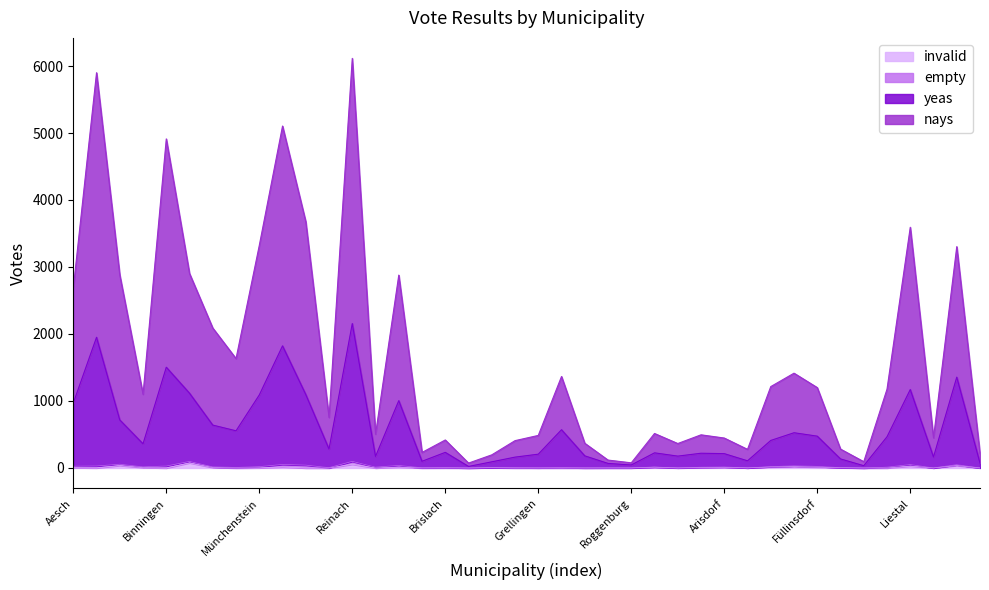

True or false: nays has a value of 379 at Ramlinsburg.

False